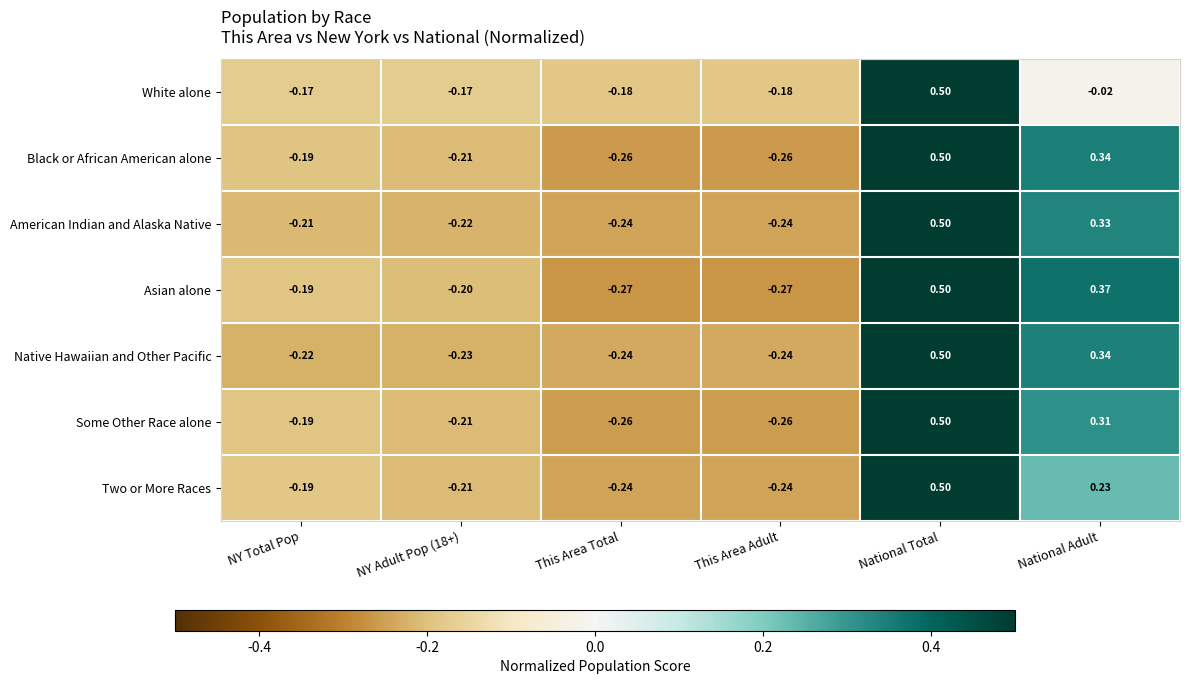

At which label does Asian alone first exceed 0?

National Total